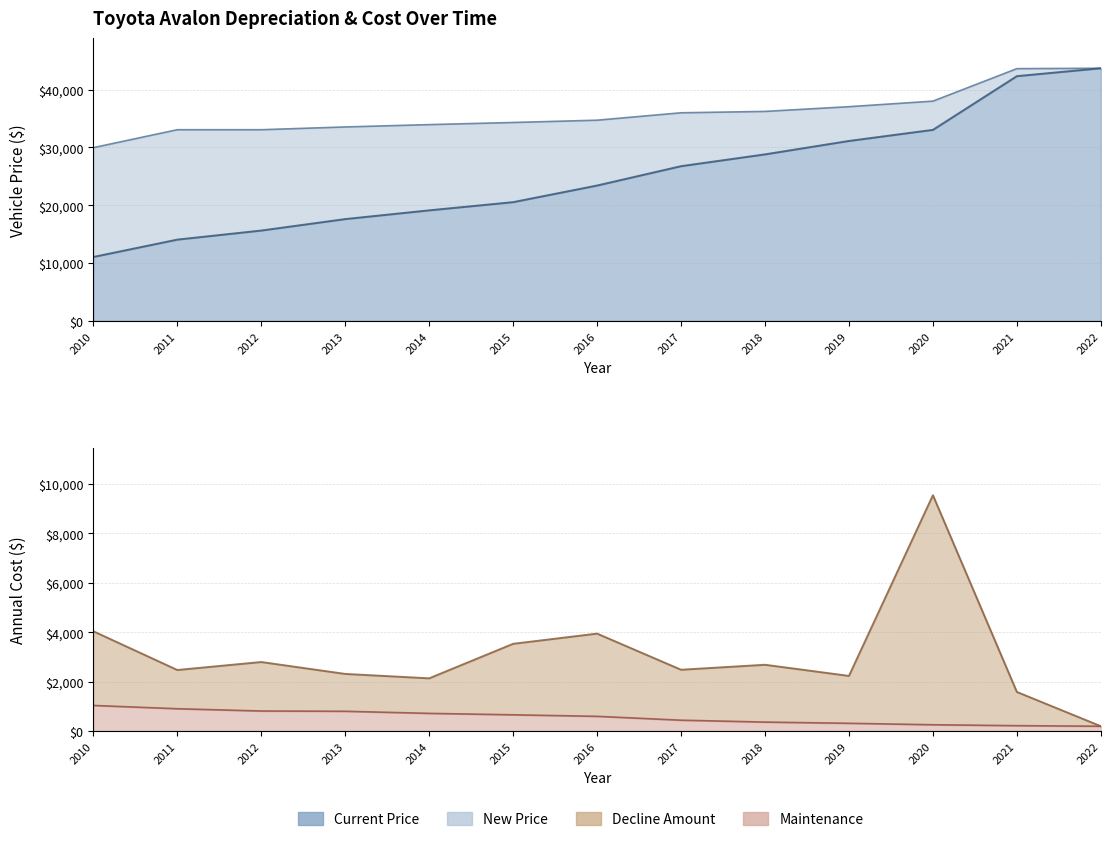

Rank the categories by Total annual cost line value from highest to lowest.

2020, 2010, 2016, 2015, 2012, 2018, 2017, 2011, 2013, 2019, 2014, 2021, 2022